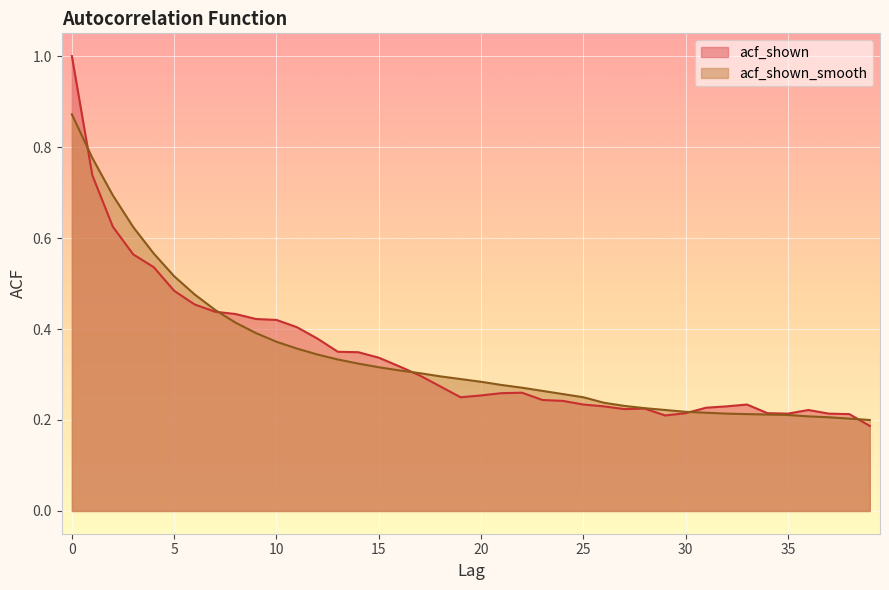

What is the average value of the acf_shown_smooth series?

0.3